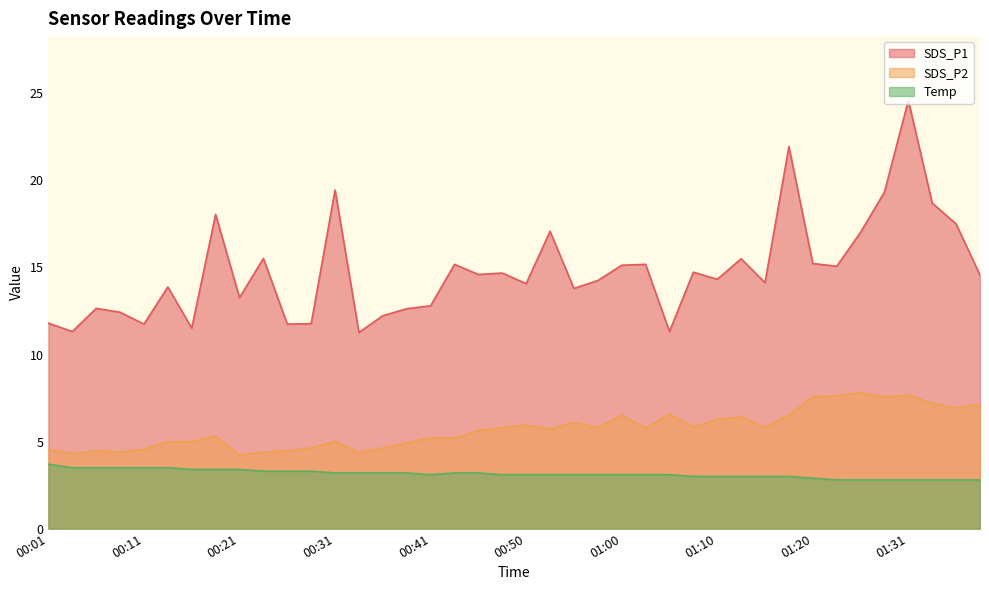

True or false: SDS_P2 and Temp cross at least once.

False